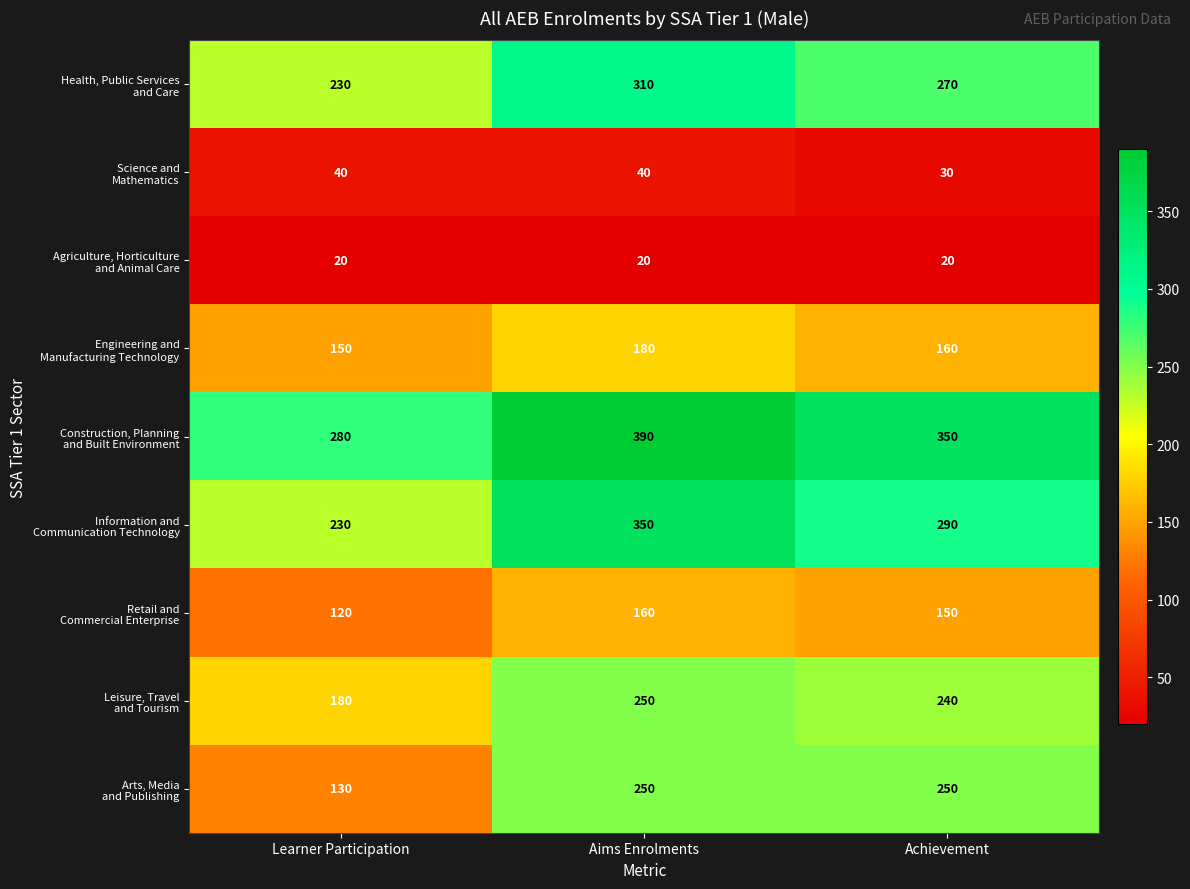

What is the greatest value displayed?

390